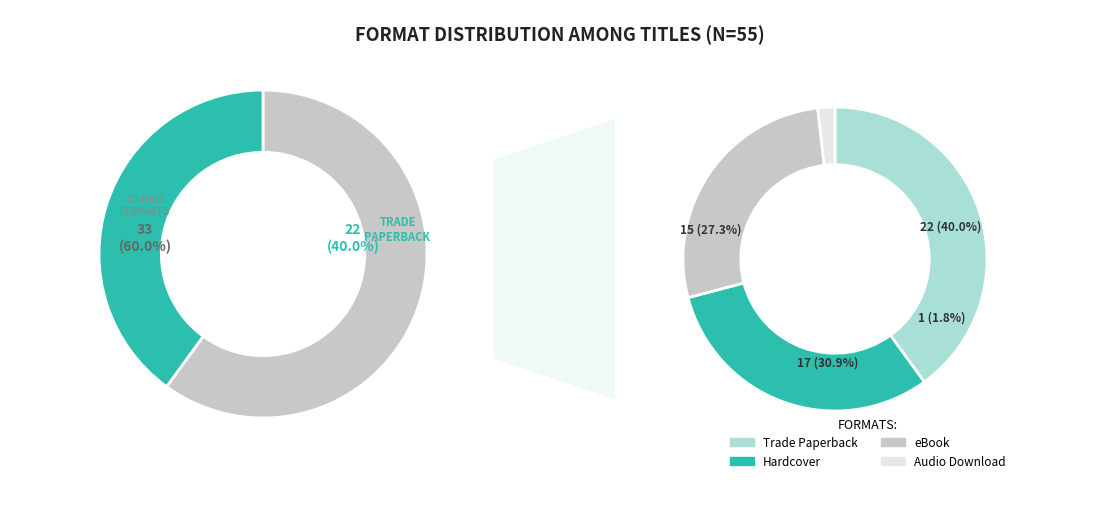

Which category has the biggest portion of the pie?

Trade Paperback